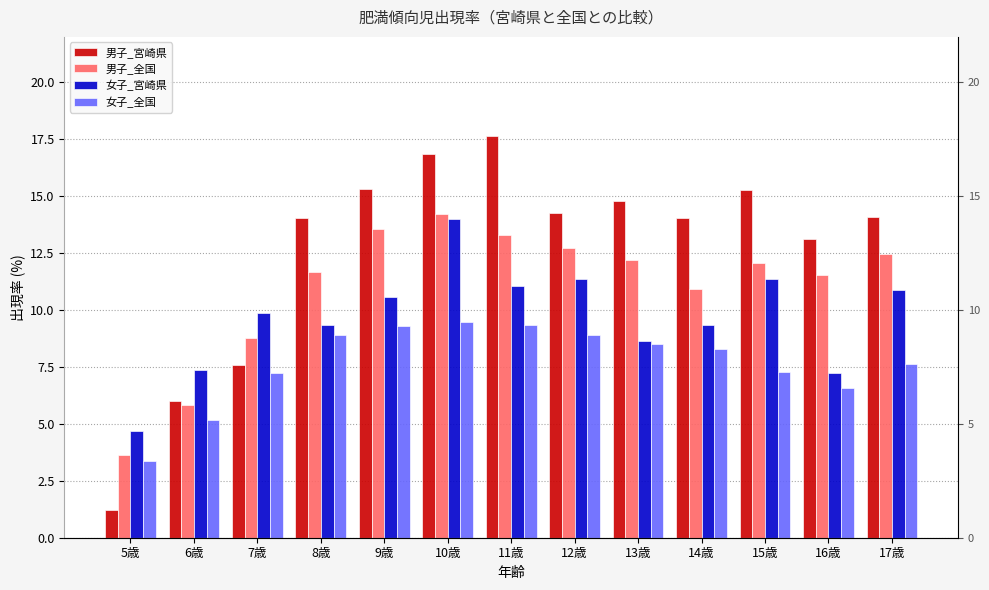

Which has a higher value, 11歳 or 13歳?

11歳